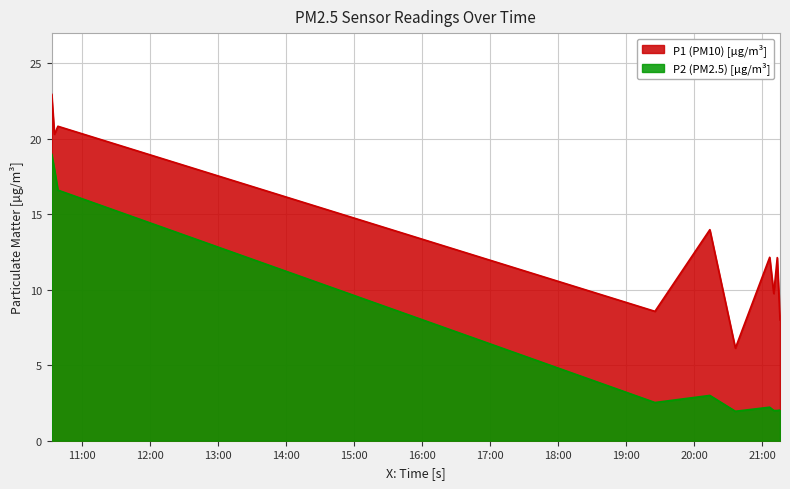

What is the total value across all series at 2023-09-18T21:06:36?

14.4